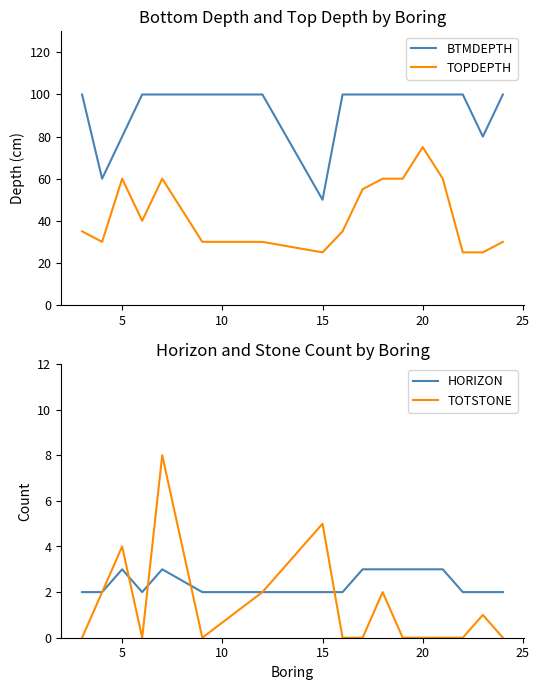

True or false: BTMDEPTH and HORIZON cross at least once.

False